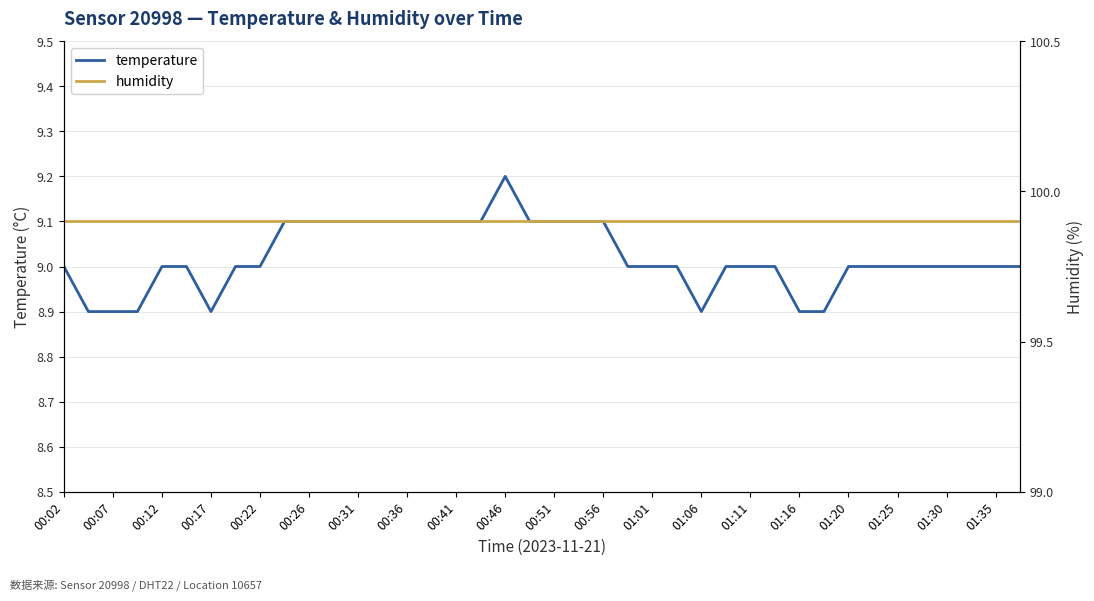

Count the number of categories in the chart.

40